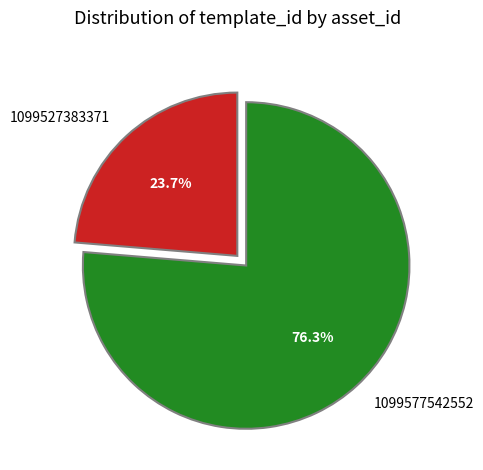

Is the sum of 1099527383371 and 1099577542552 greater than half?

Yes